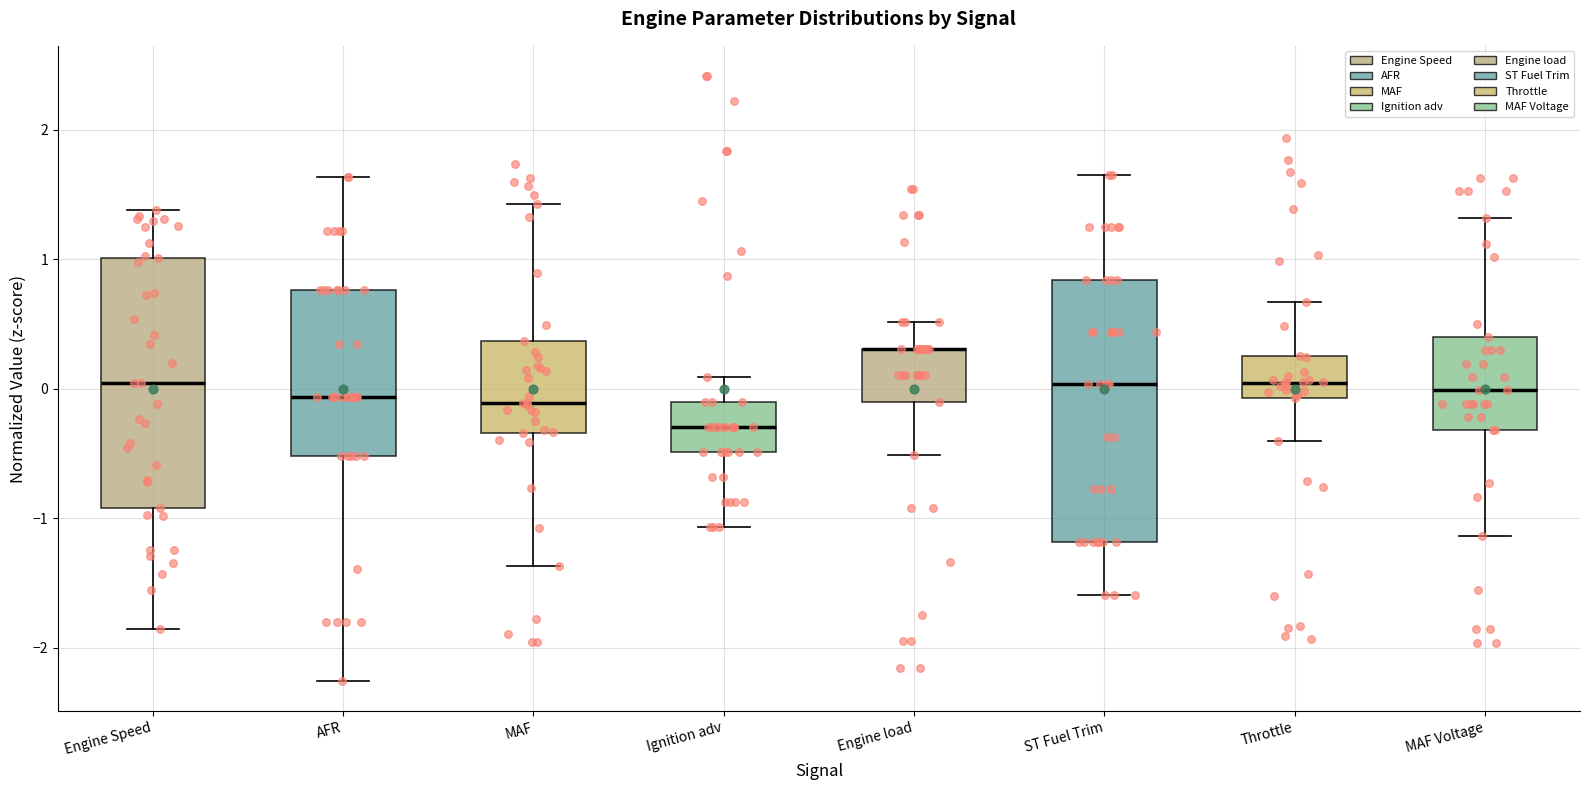

Reading left to right, read every box against the y-axis: the position of its median line, the range the box covers, and the ends of its whiskers. The values are not printed on the chart, so give them approximately, as read against the axis.

Engine Speed: median 0.0, box -0.9 to 1.0, whiskers -1.9 to 1.4
AFR: median -0.1, box -0.5 to 0.8, whiskers -2.3 to 1.6
MAF: median -0.1, box -0.3 to 0.4, whiskers -1.4 to 1.4
Ignition adv: median -0.3, box -0.5 to -0.1, whiskers -1.1 to 0.1
Engine load: median 0.3 (drawn on the box's upper edge), box -0.1 to 0.3, whiskers -0.5 to 0.5
ST Fuel Trim: median 0.0, box -1.2 to 0.8, whiskers -1.6 to 1.7
Throttle: median 0.0, box -0.1 to 0.3, whiskers -0.4 to 0.7
MAF Voltage: median 0.0, box -0.3 to 0.4, whiskers -1.1 to 1.3